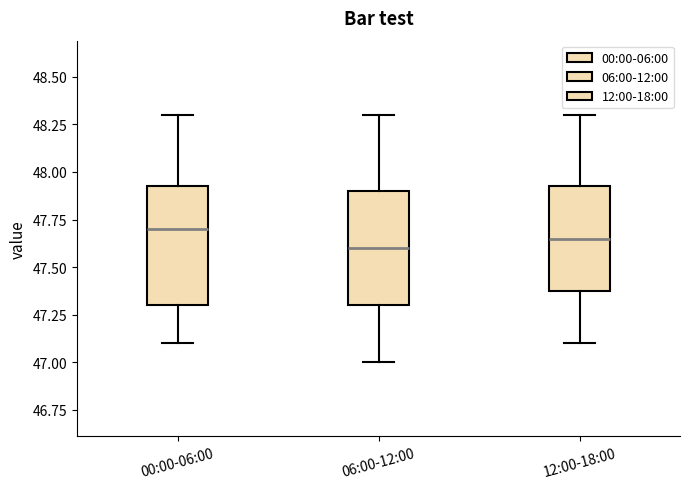

Which box's median line is the lowest?

06:00-12:00